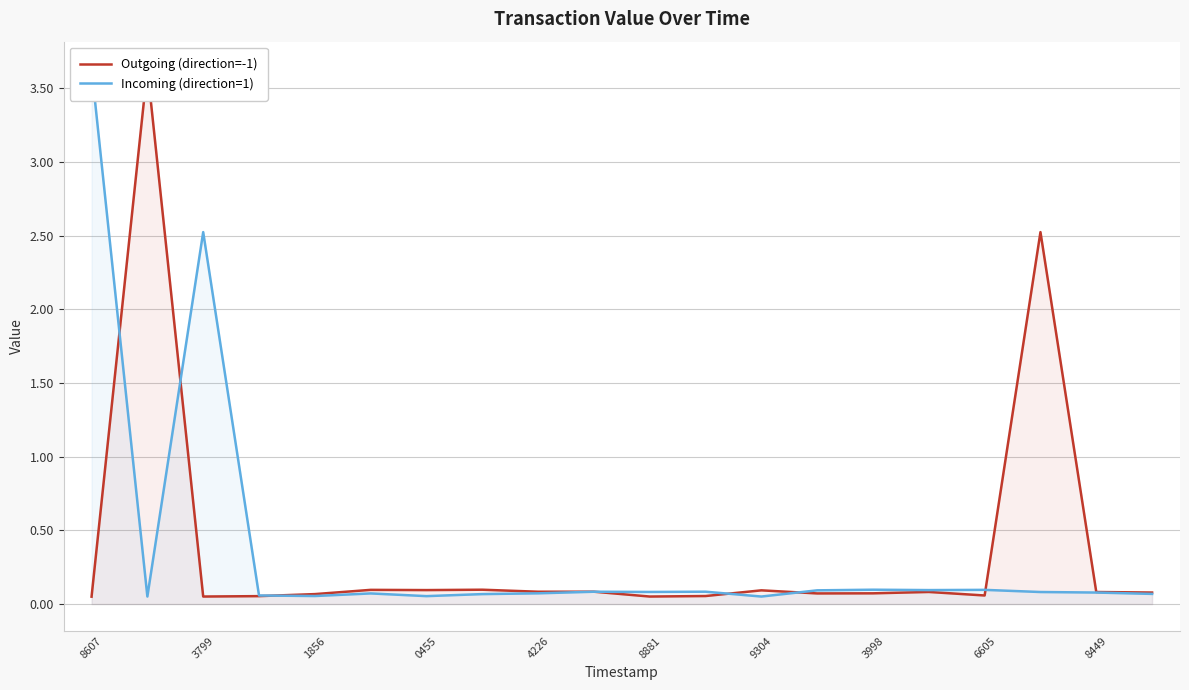

What are all the series names shown in the legend?

Outgoing (direction=-1), Incoming (direction=1)